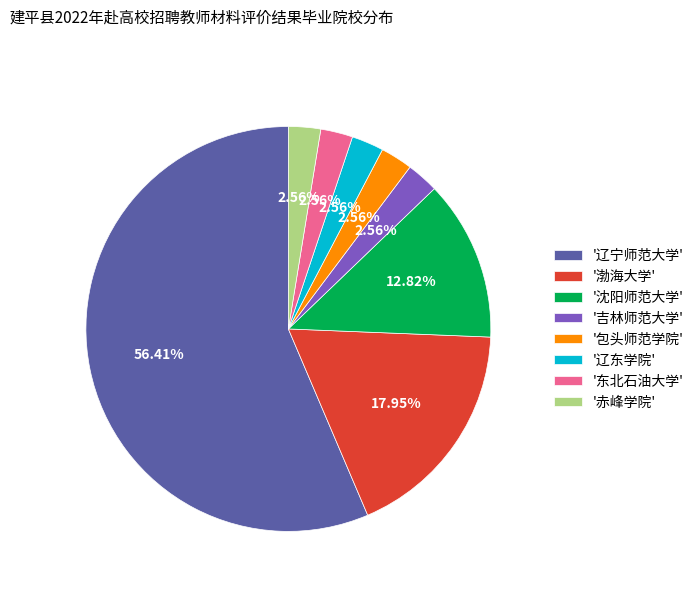

Do '渤海大学' and '东北石油大学' together represent more than half of the pie?

No